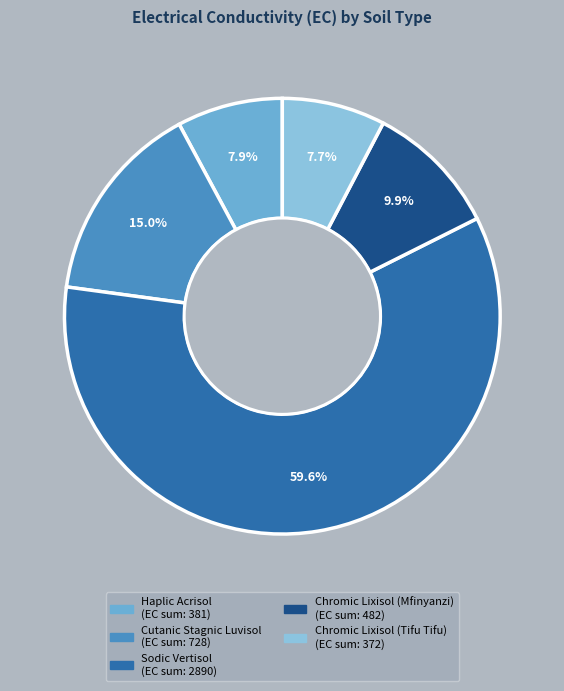

Is there a majority slice in this chart?

Yes